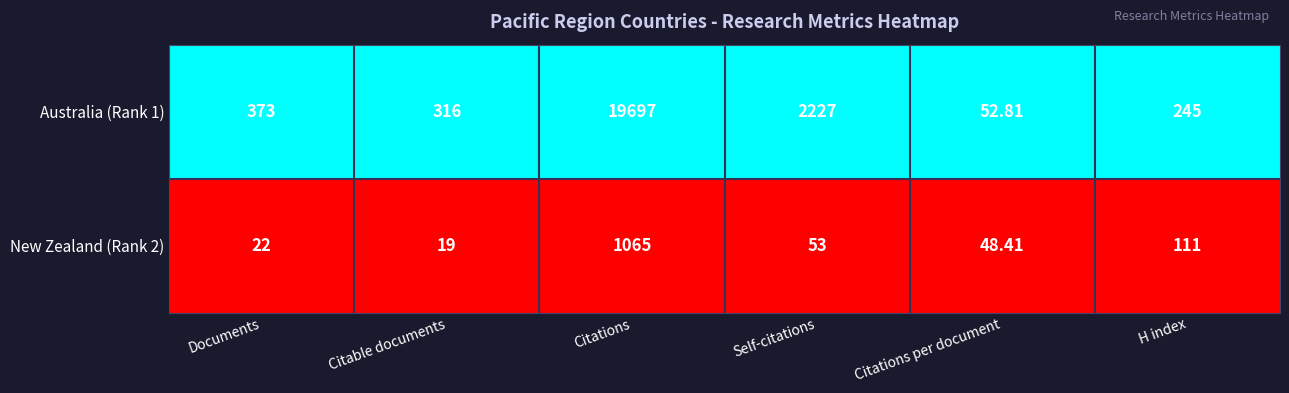

Where does the New Zealand (Rank 2) series first go above 53?

Citations